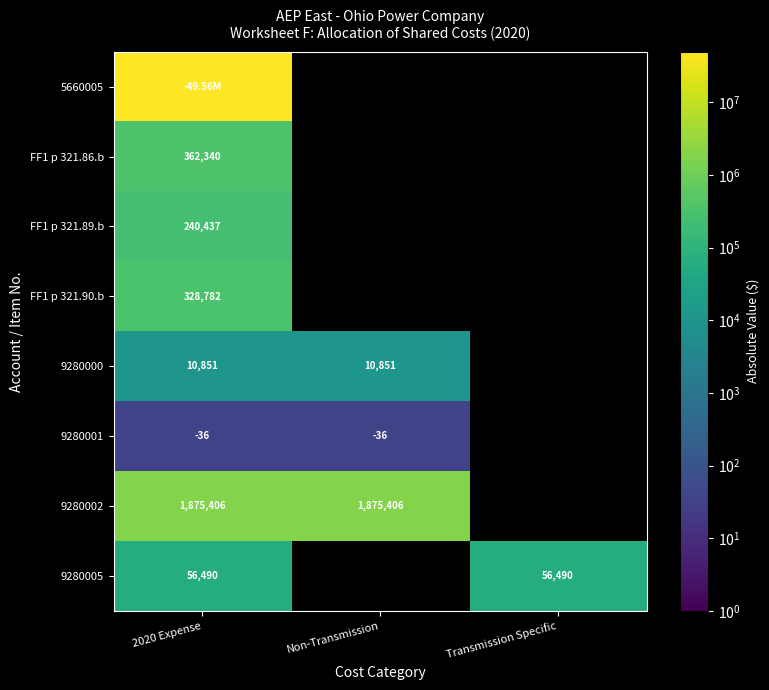

Which category has the lowest value across all series?

2020 Expense